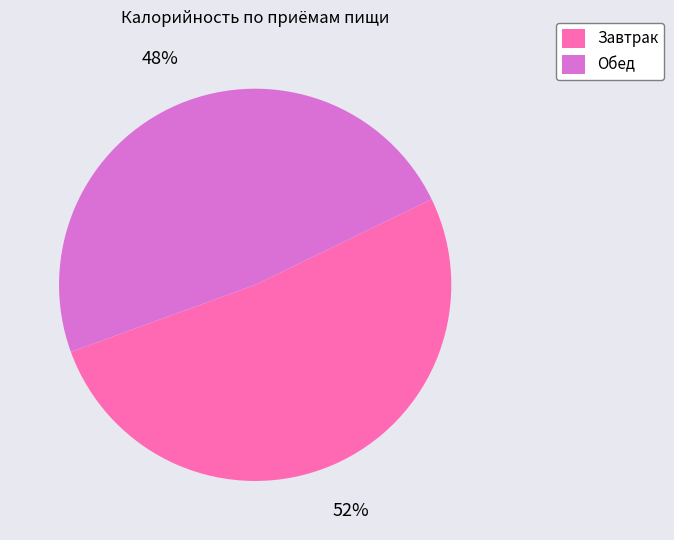

To the nearest percent, what is the combined percentage of Завтрак and Обед?

100%